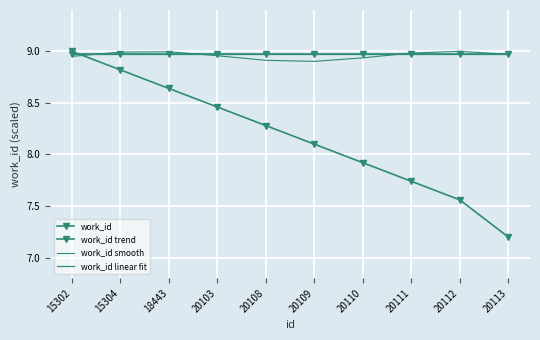

Which has a higher value, 20109 or 20103?

20109